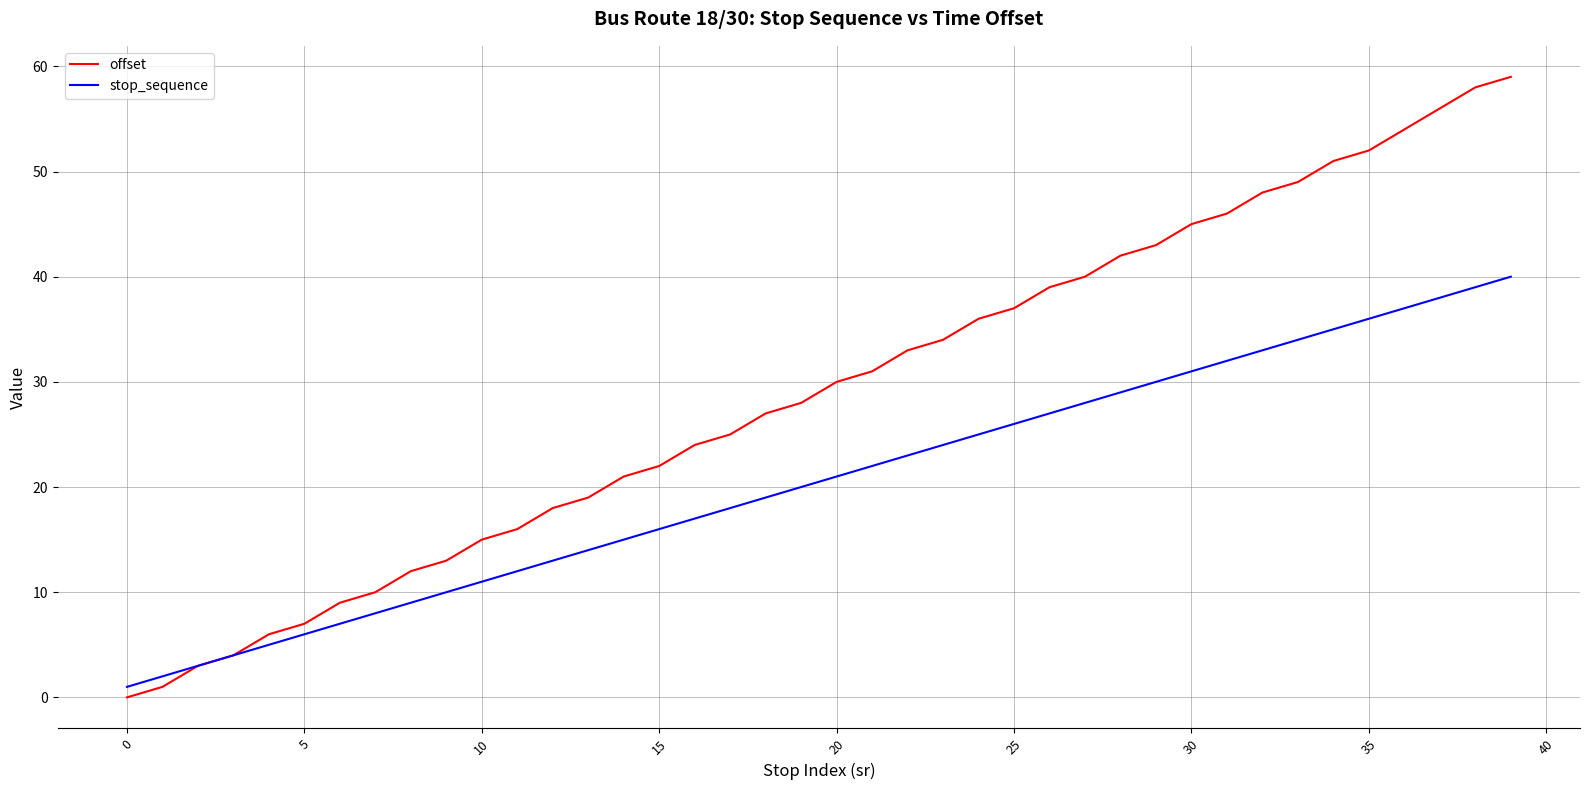

Which series has the largest total across all categories?

offset